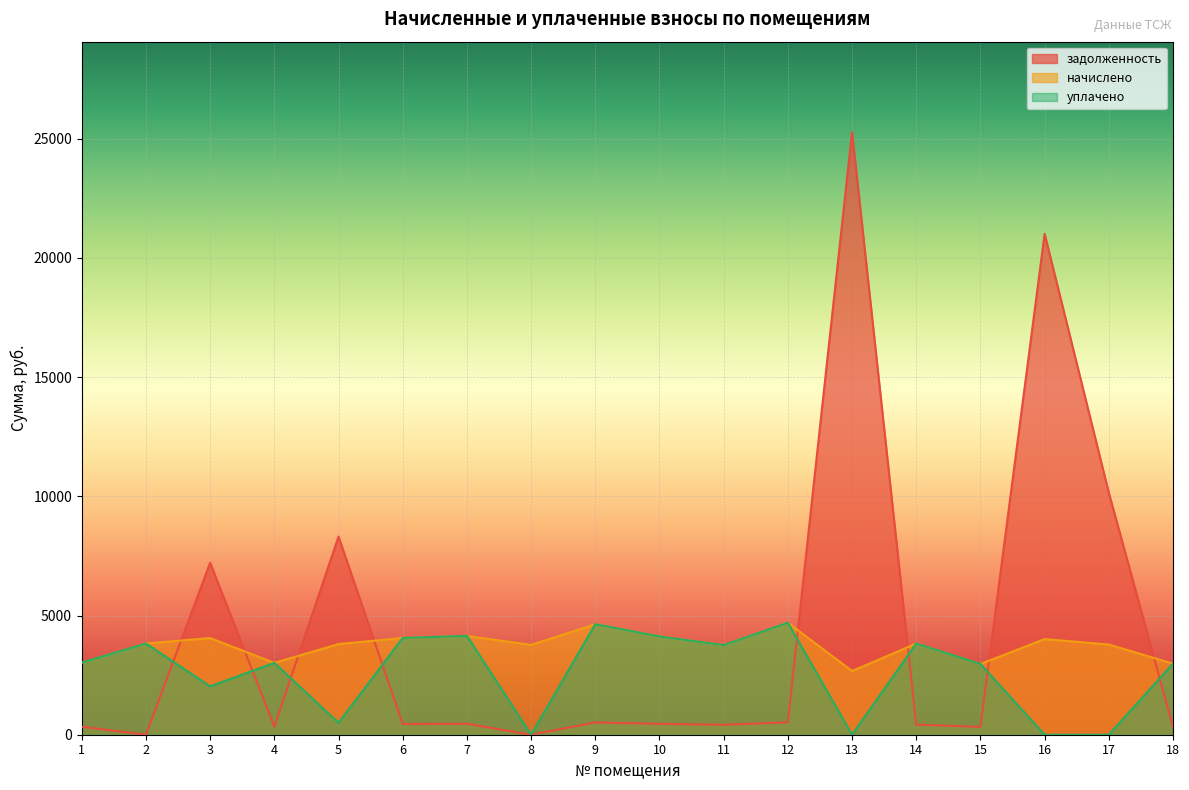

What is the sum of all начислено values?

67147.3